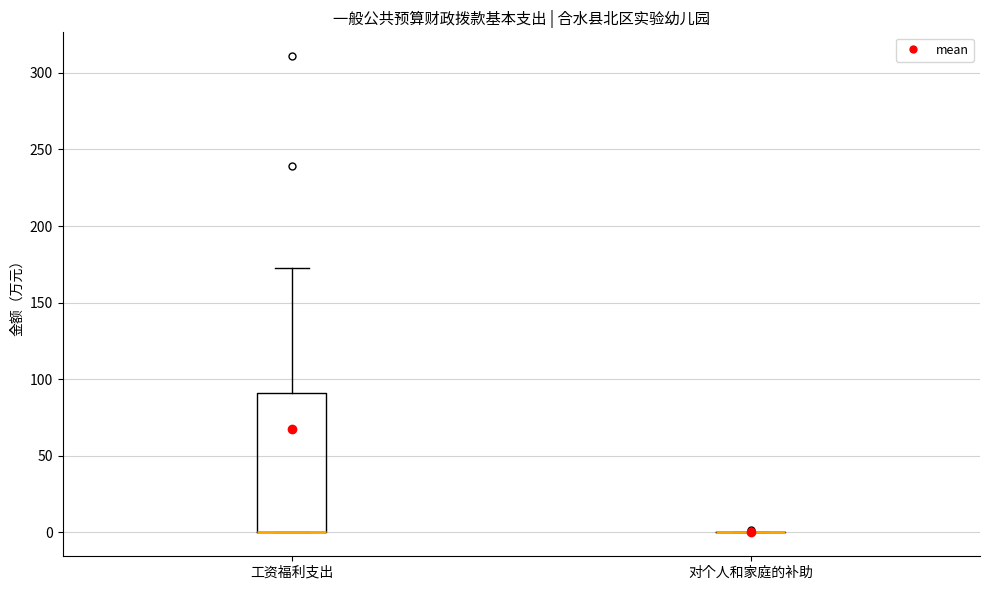

Reading left to right, read every box against the y-axis: the position of its median line, the range the box covers, and the ends of its whiskers. The values are not printed on the chart, so give them approximately, as read against the axis.

工资福利支出: median 0 (drawn on the box's lower edge), box 0 to 90, whiskers 0 to 175
对个人和家庭的补助: box collapsed to a line at 0, whiskers 0 to 0